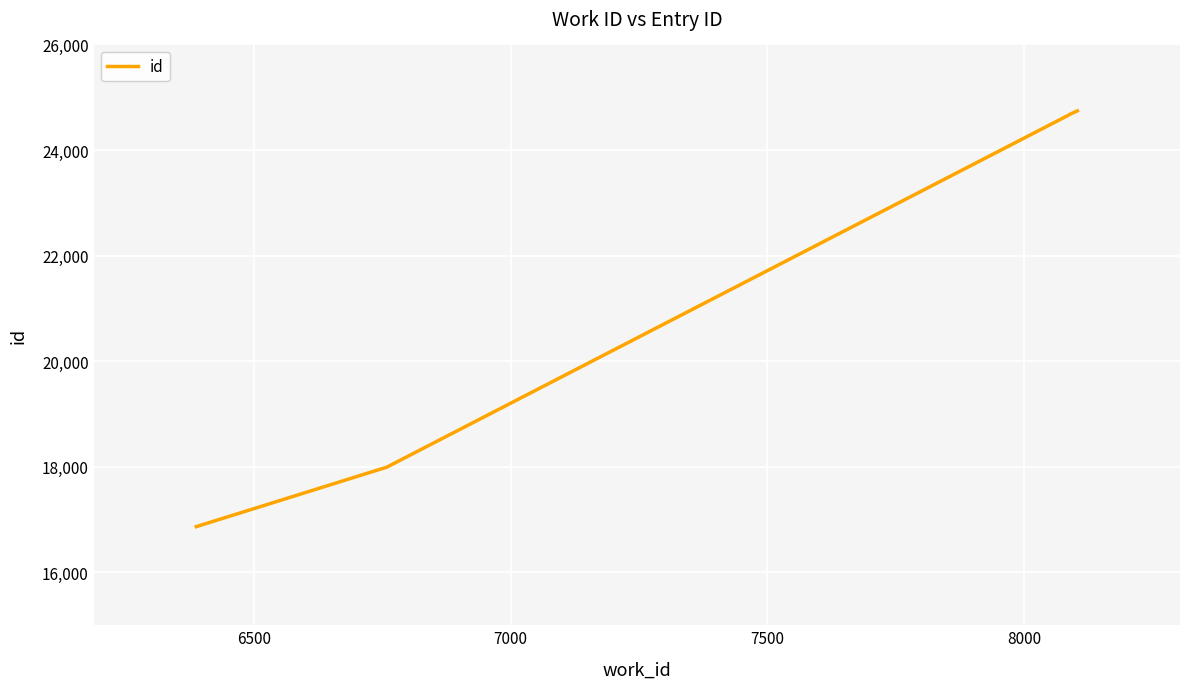

What is the sum of all values?

108944